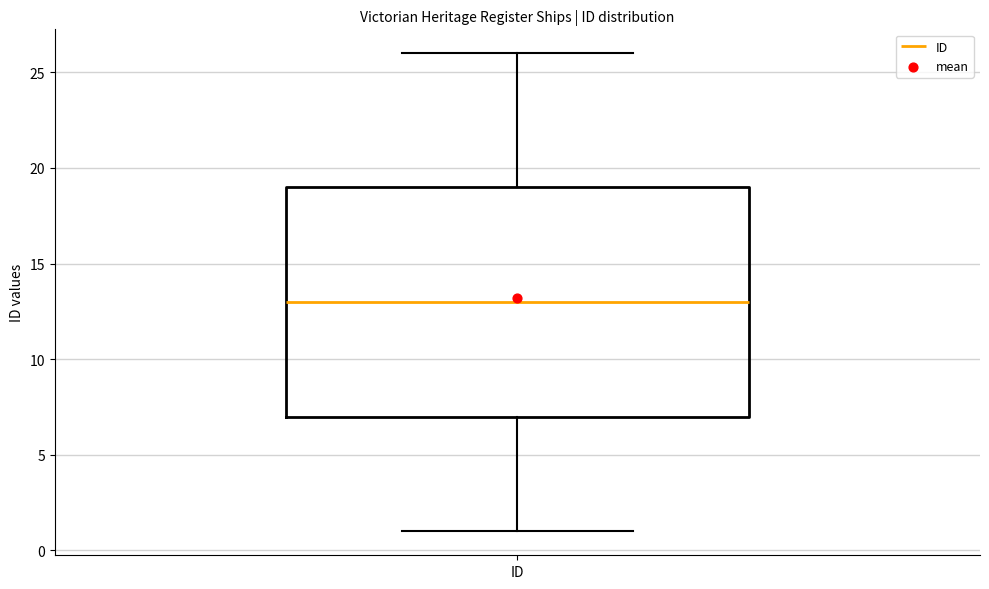

Read this box plot against the y-axis: the position of the median line, the range covered by the box, and the ends of both whiskers. The values are not printed on the chart, so give them approximately, as read against the axis.

median 13, box 7 to 19, whiskers 1 to 26